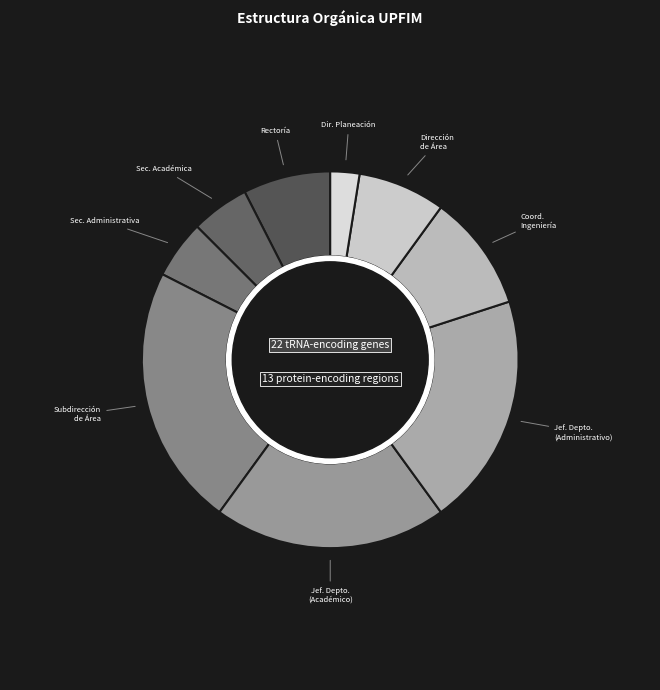

Does any single category account for the majority?

No